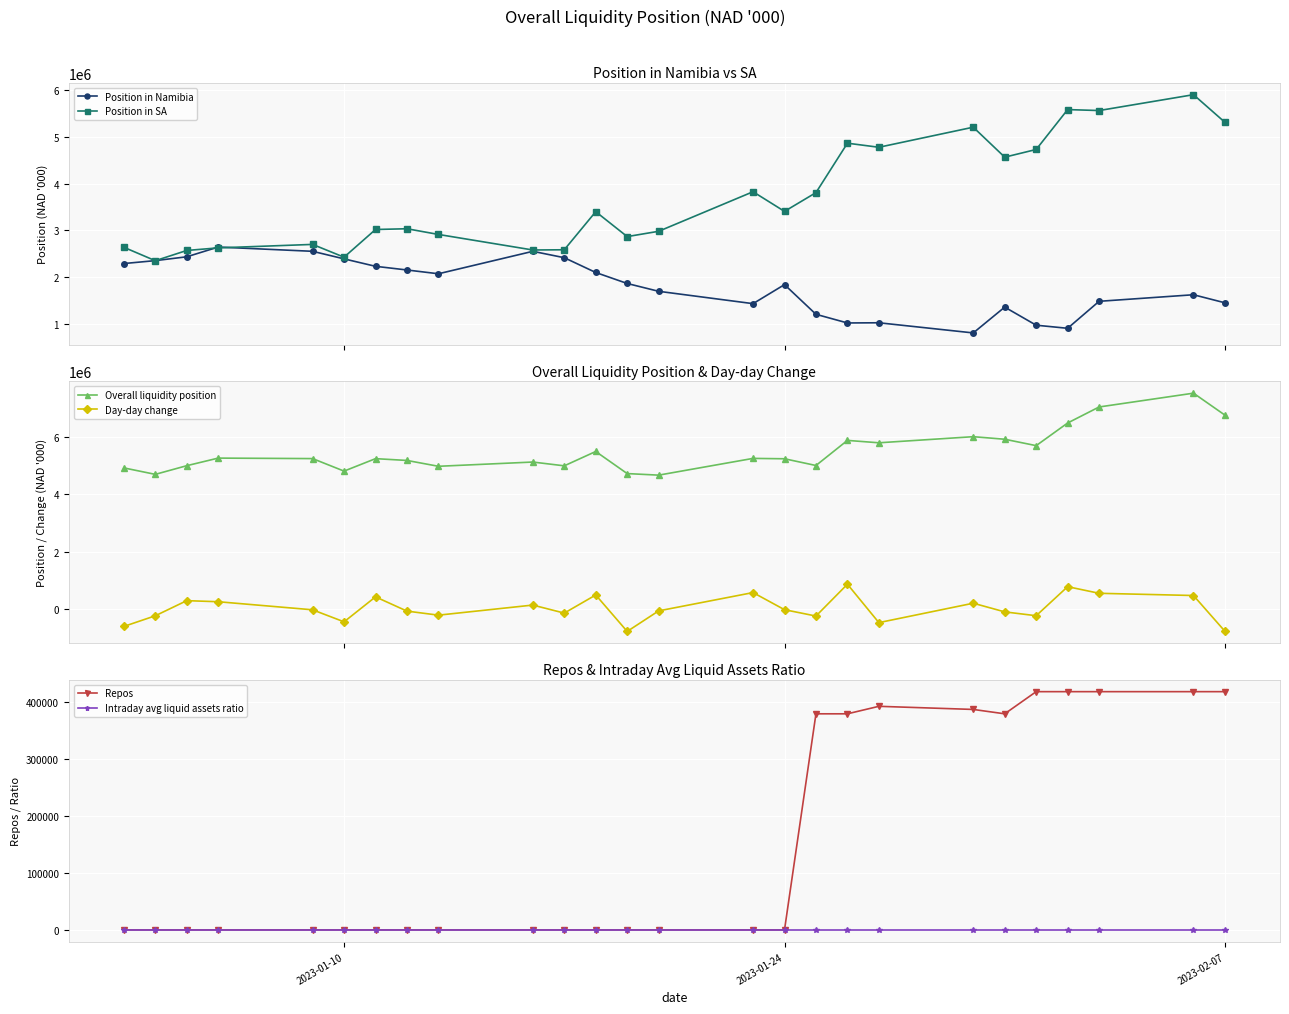

At how many categories does at least one series exceed 3771250?

26